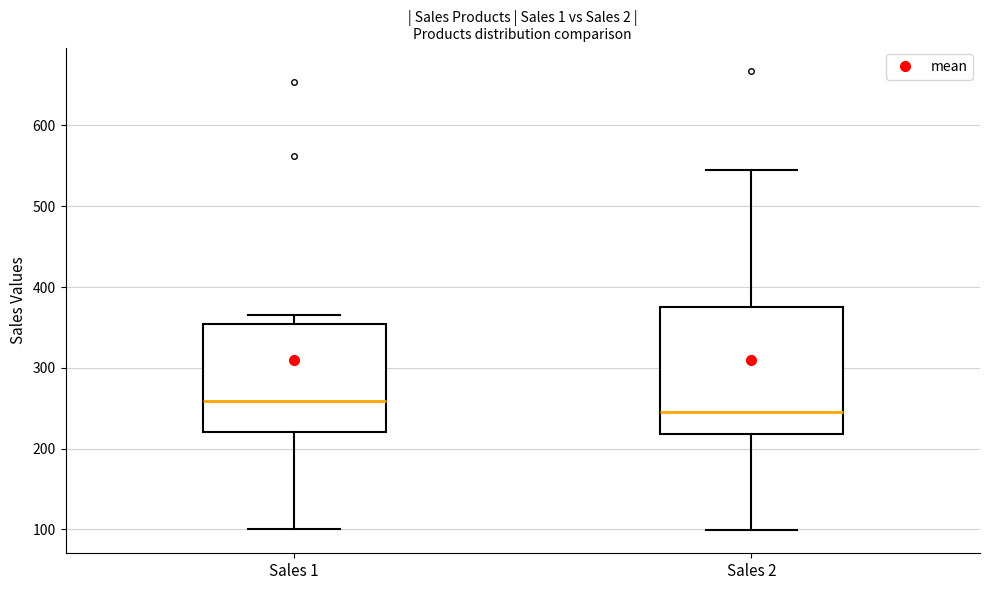

Reading left to right, read every box against the y-axis: the position of its median line, the range the box covers, and the ends of its whiskers. The values are not printed on the chart, so give them approximately, as read against the axis.

Sales 1: median 260, box 220 to 350, whiskers 100 to 370
Sales 2: median 250, box 220 to 370, whiskers 100 to 550